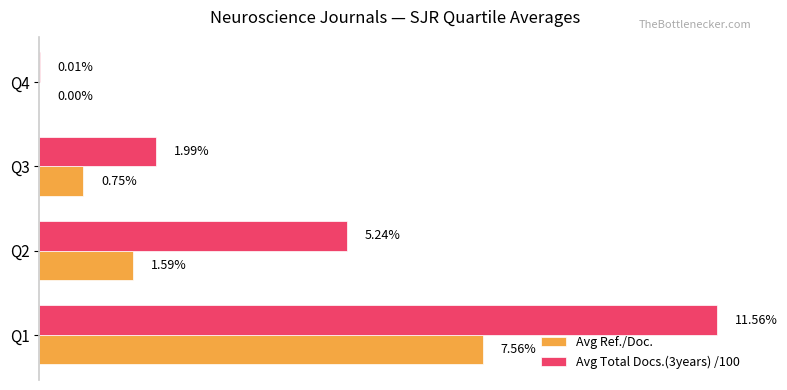

At which category is the sum across all series the highest?

Q1